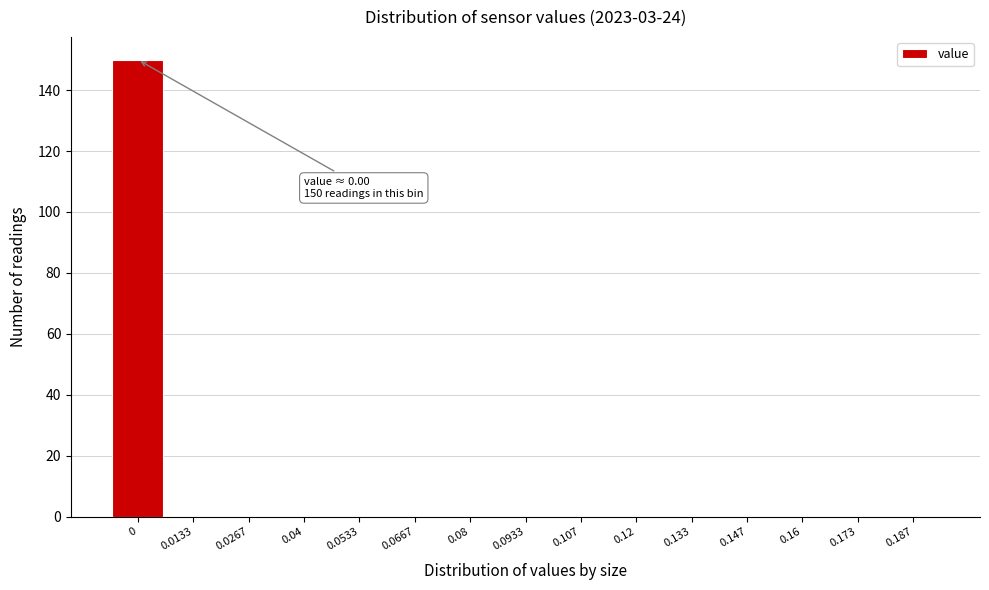

Reading right to left, what are all the values shown in this chart?

0.187=0	0.173=0	0.16=0	0.147=0	0.133=0	0.12=0	0.107=0	0.0933=0	0.08=0	0.0667=0	0.0533=0	0.04=0	0.0267=0	0.0133=0	0=150